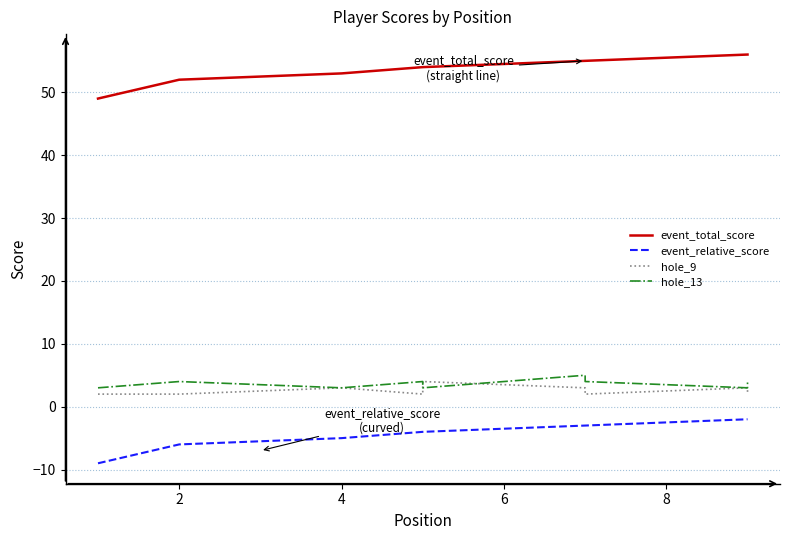

True or false: event_total_score and hole_13 intersect in this chart.

False